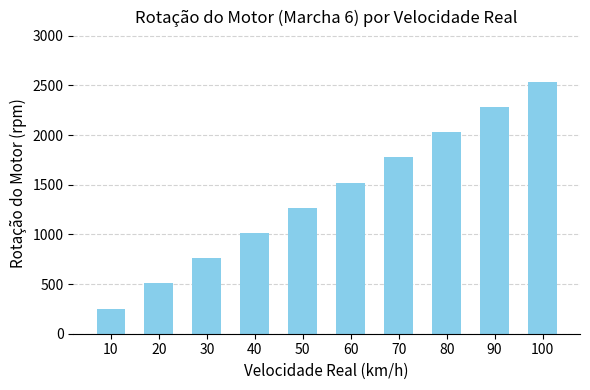

What is the value of the 9th bar from the left?

2281.5